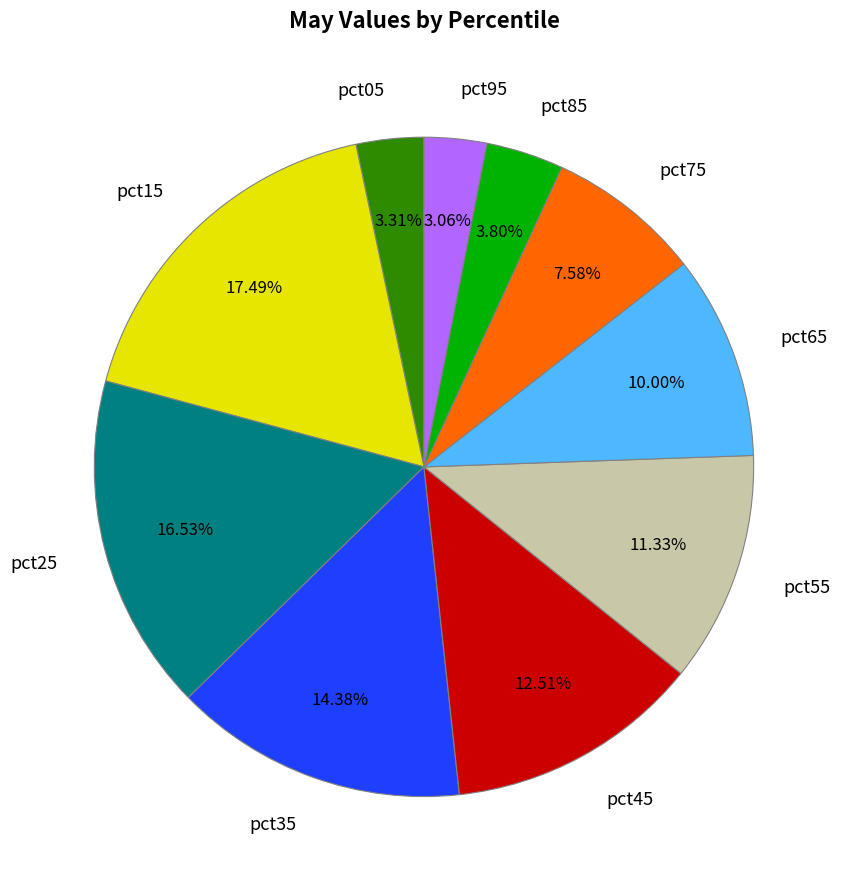

The pct25 slice represents 8% of the pie. True or false?

False